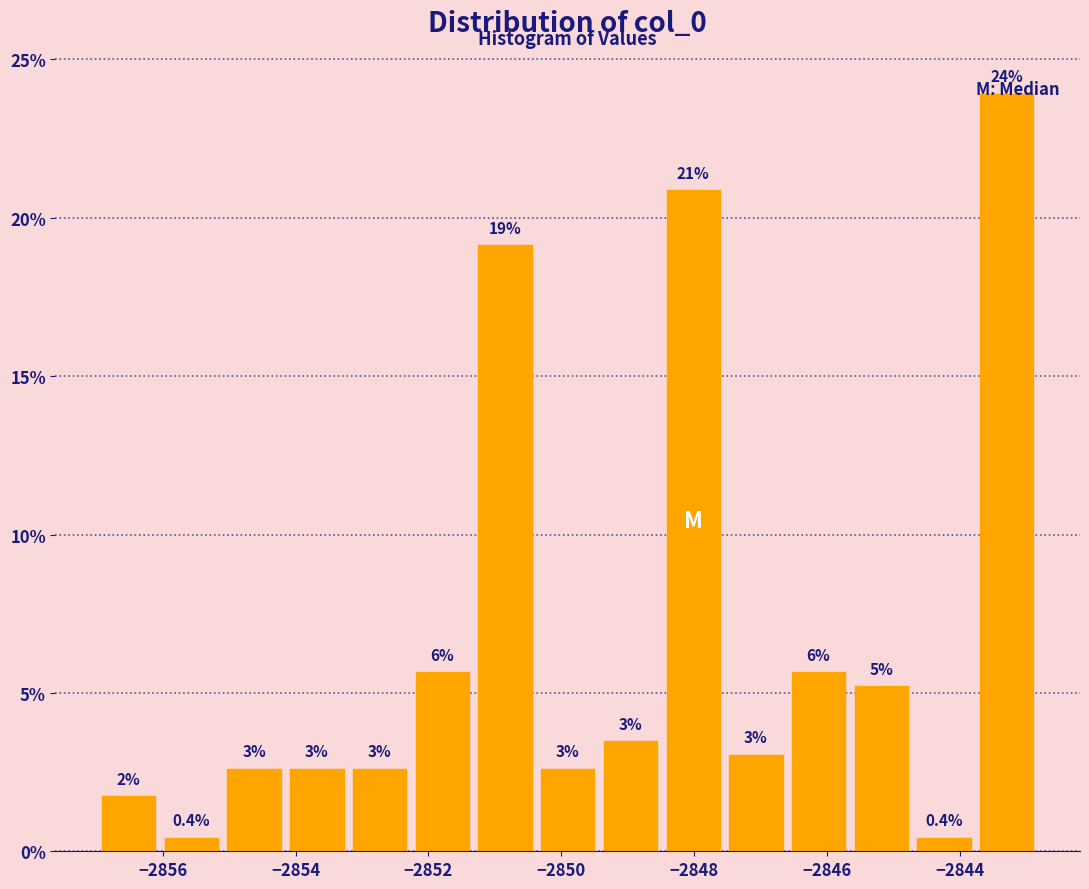

Over which range of the x-axis is the bar tallest?

-2843.8 to -2842.8